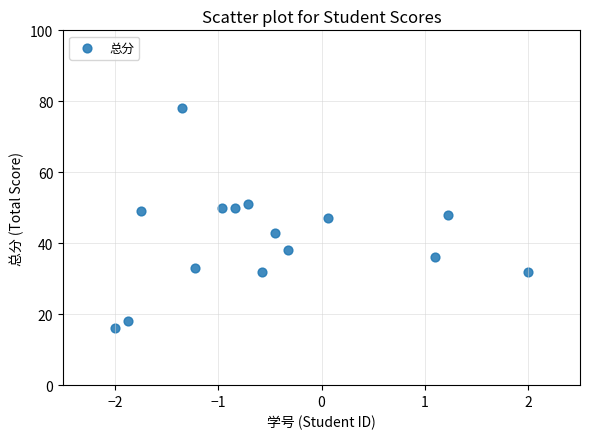

What is the range of Y values (max minus min)?

62